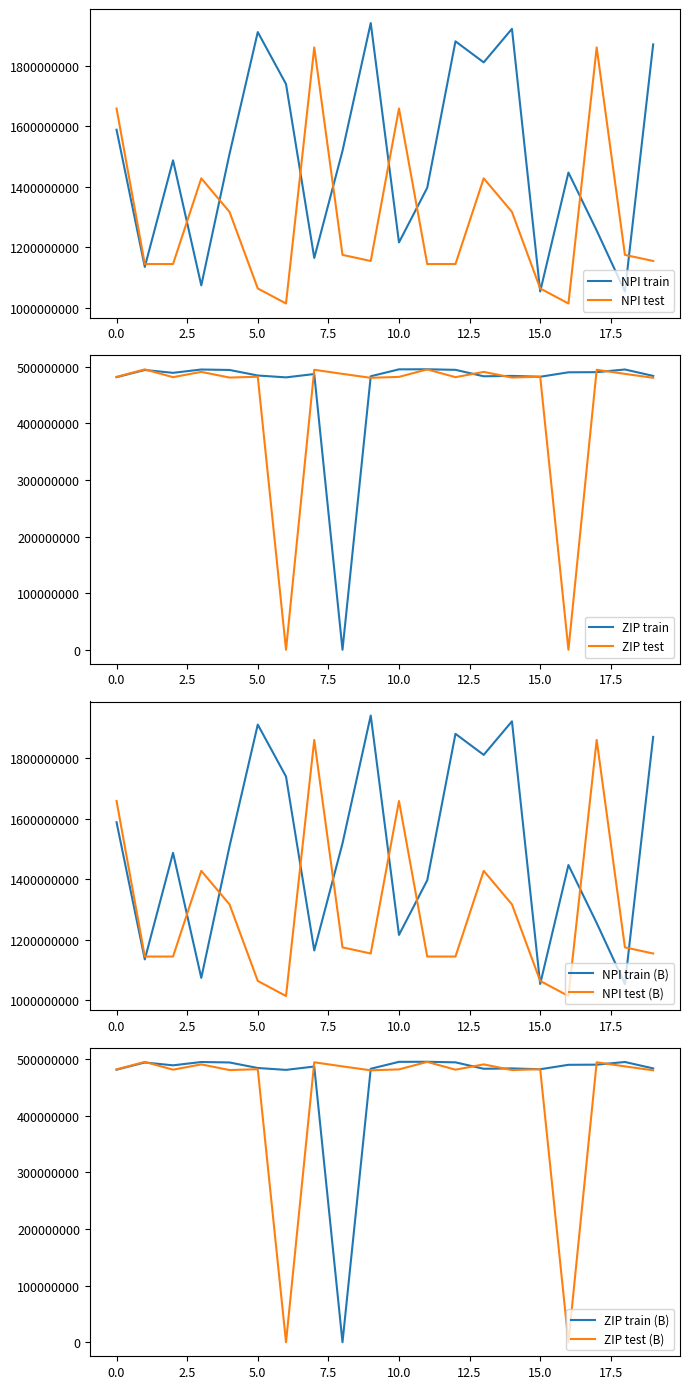

True or false: NPI train has a value of 1588749782 at 0.0.

True